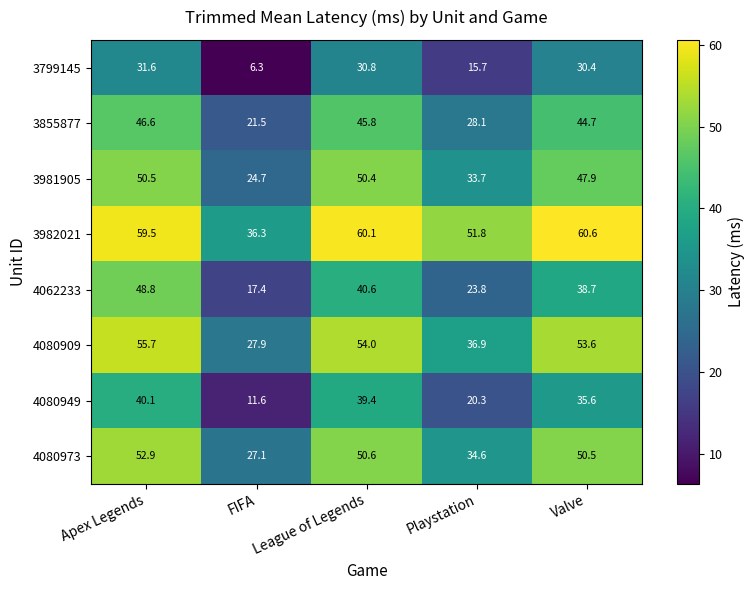

What is the difference between the maximum and minimum values in the 4080949 series?

28.5